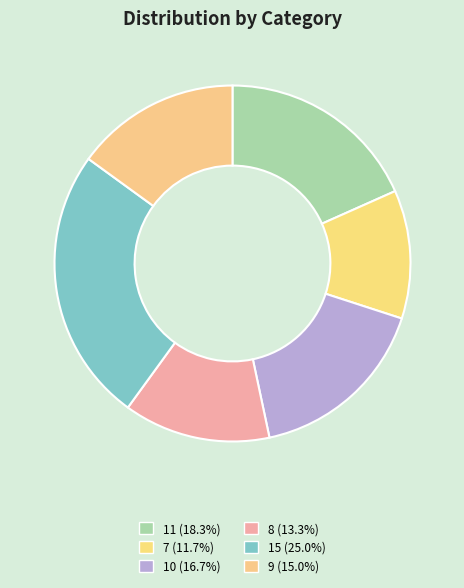

How many segments does this pie chart have?

6